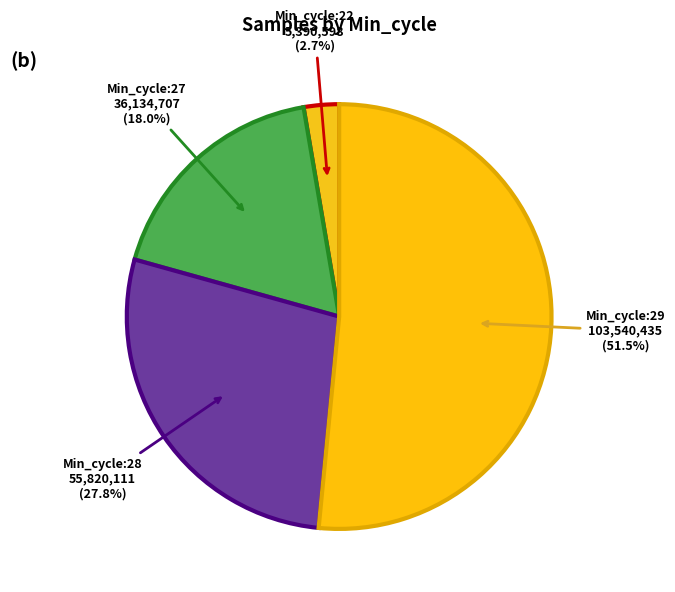

Rank the categories by value from lowest to highest.

Min_cycle:22, Min_cycle:27, Min_cycle:28, Min_cycle:29